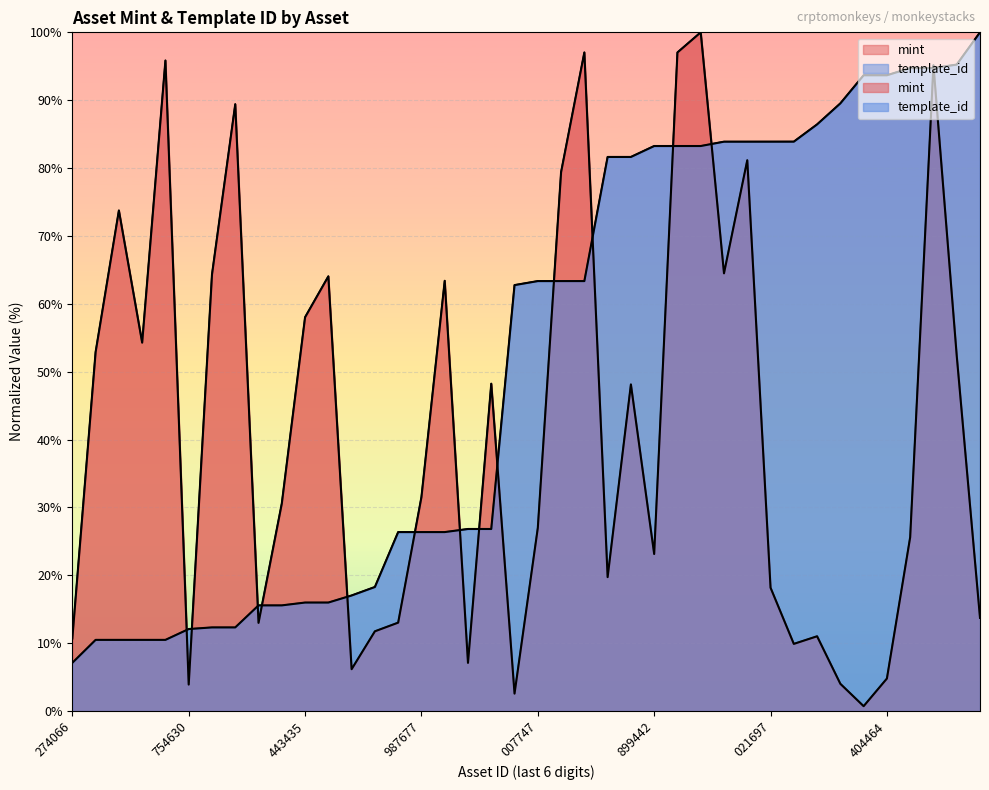

Which series changed the most between 1099519652664 and 1099527386799?

mint